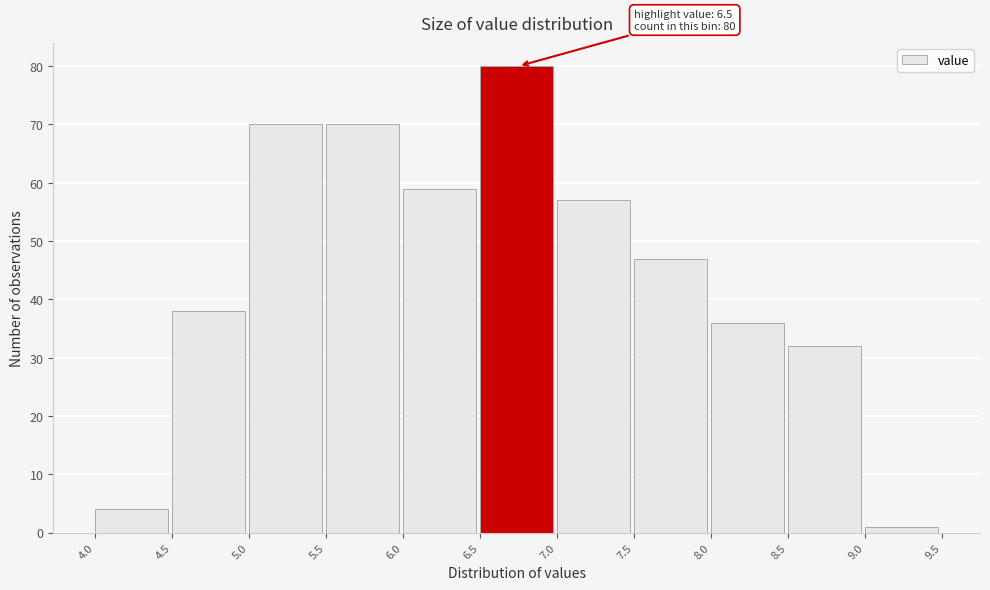

Over which range of the x-axis is the bar tallest?

6.5 to 7.0